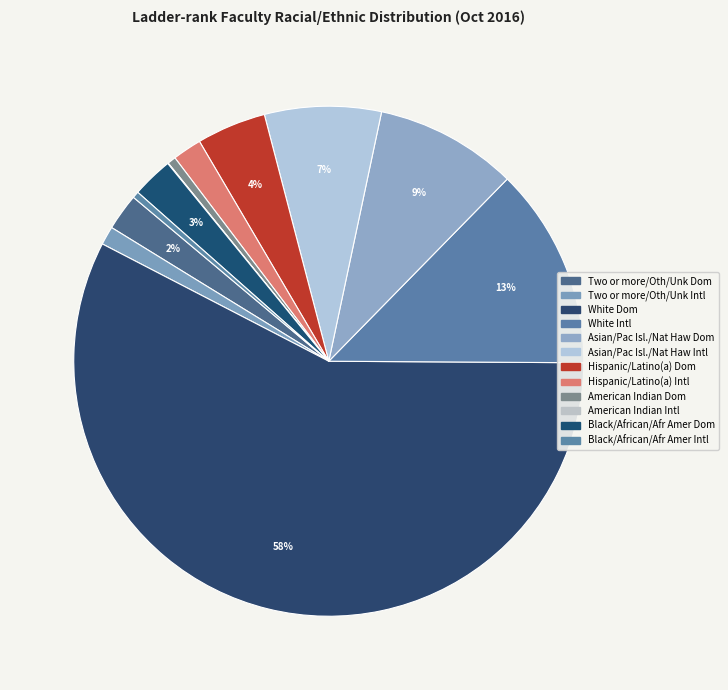

True or false: Two or more/Oth/Unk Dom accounts for 2% of the total.

True